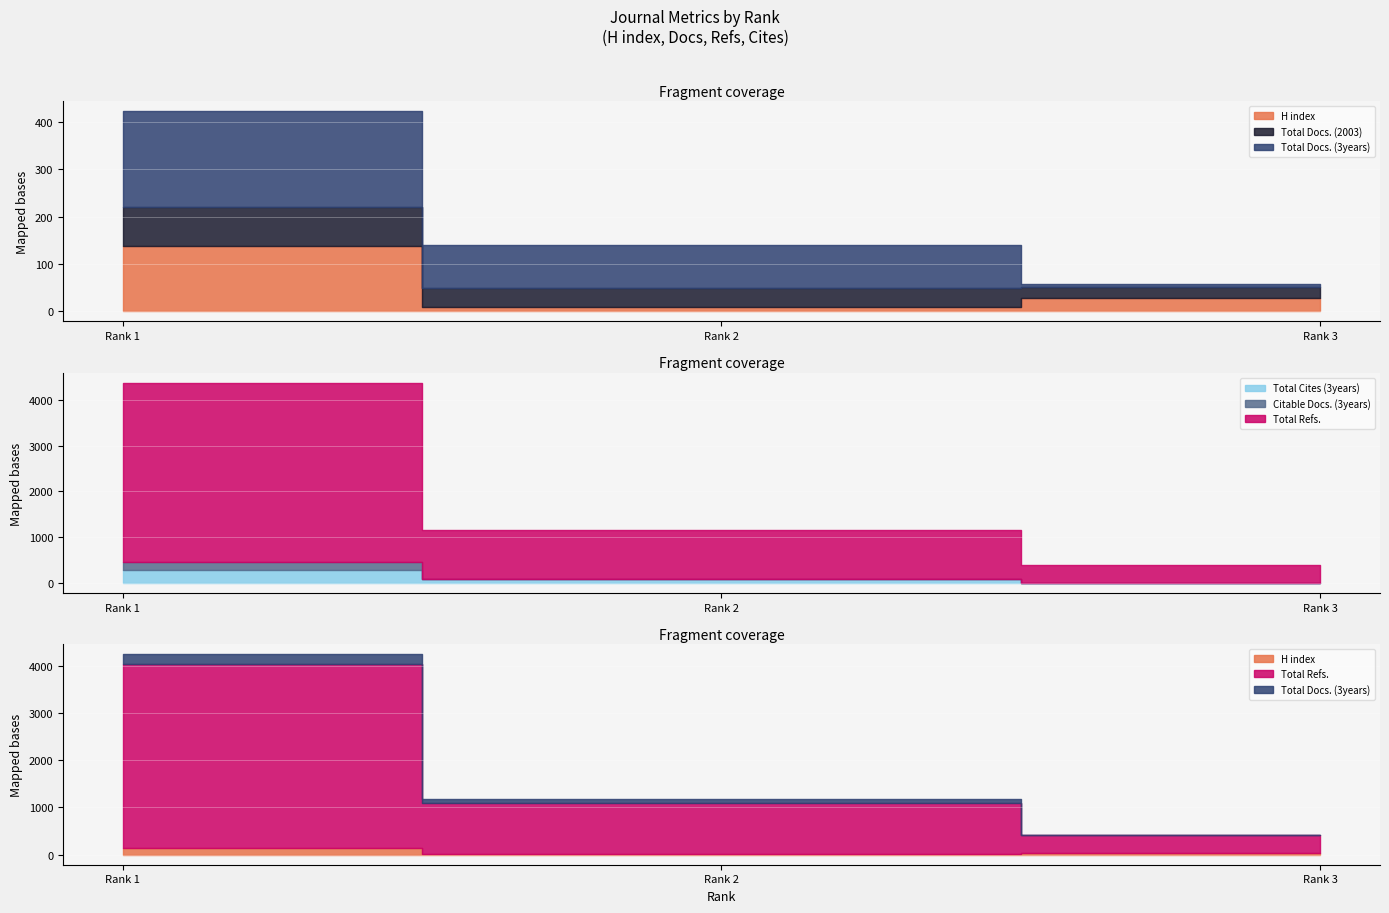

What is the difference between the maximum and minimum values in the Total Docs. (2003) series?

60